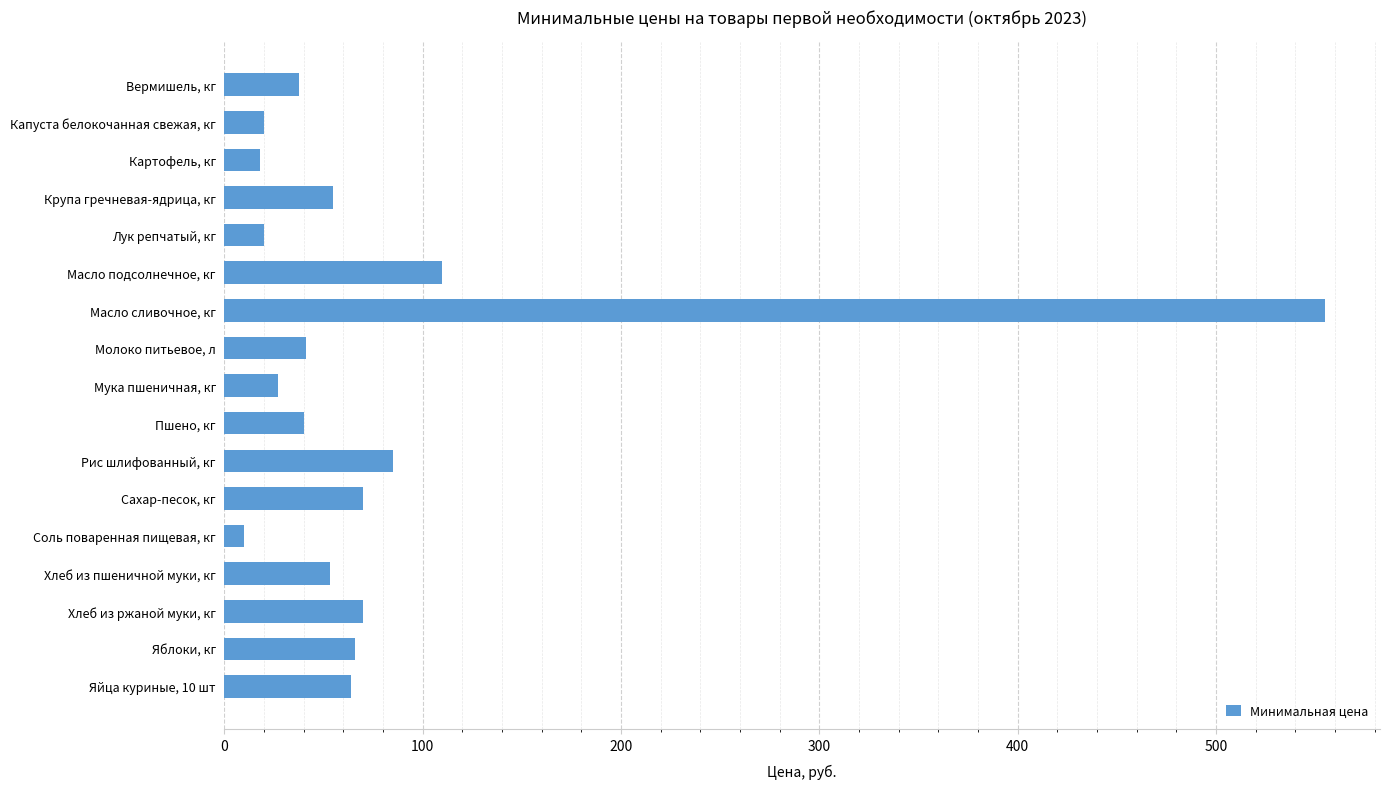

Where is the data nearest to the value 282?

Масло подсолнечное, кг